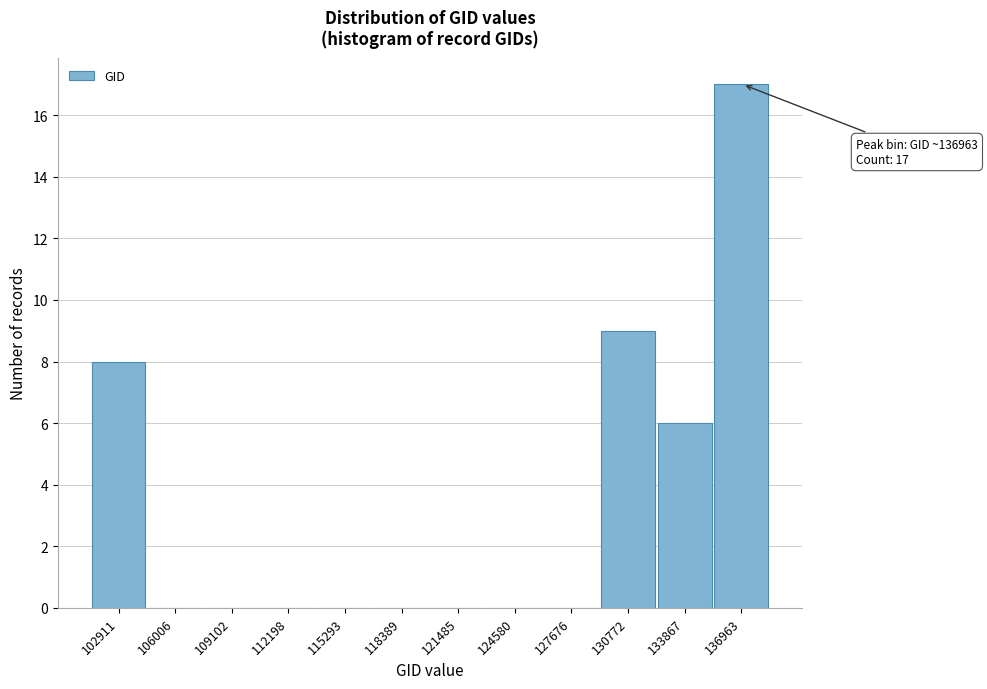

Reading left to right, what are all the values shown in this chart?

102911=8	106006=0	109102=0	112198=0	115293=0	118389=0	121485=0	124580=0	127676=0	130772=9	133867=6	136963=17